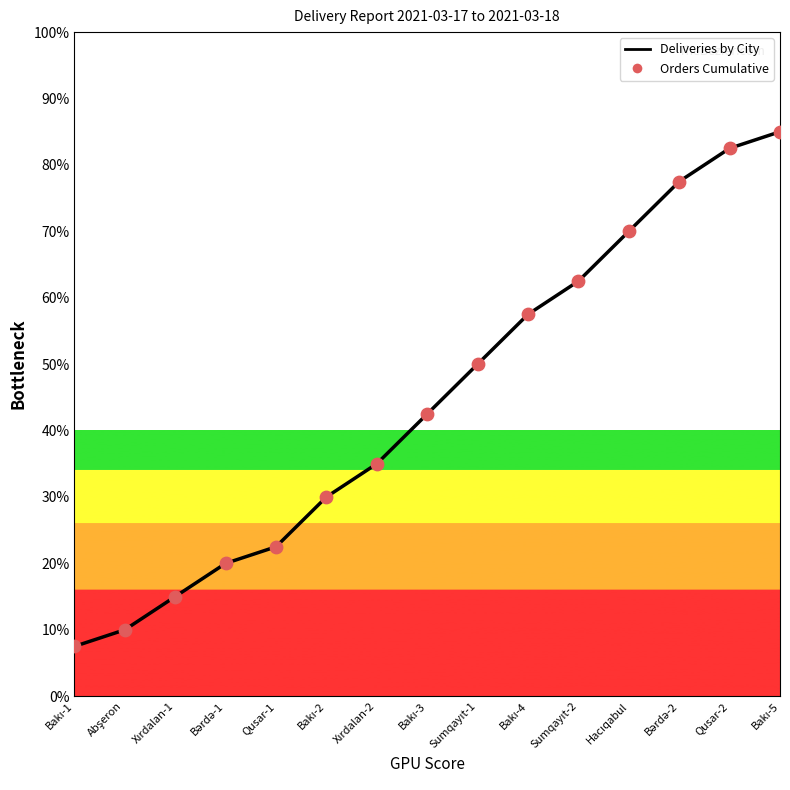

Between Qusar-1 and Bakı-1, which is larger?

Qusar-1